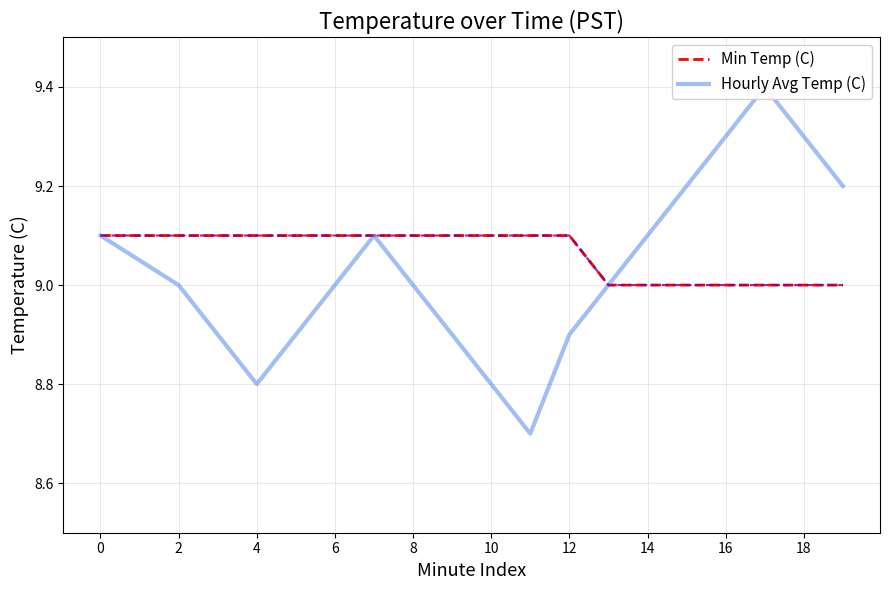

The Min Temp (C) series shows 11.9 at 4. True or false?

False